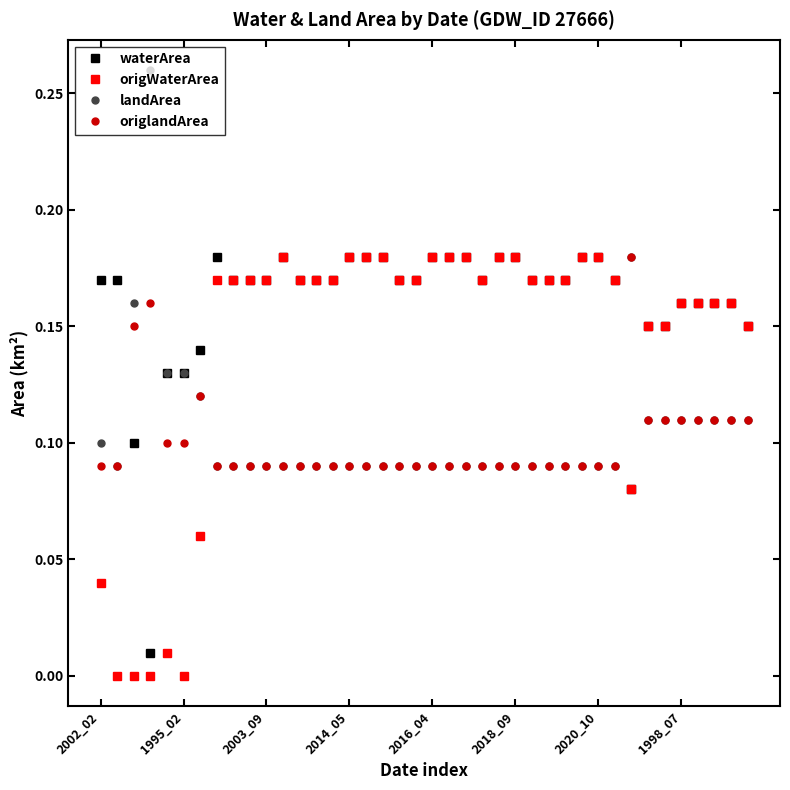

Which series has the largest range (max minus min)?

origWaterArea